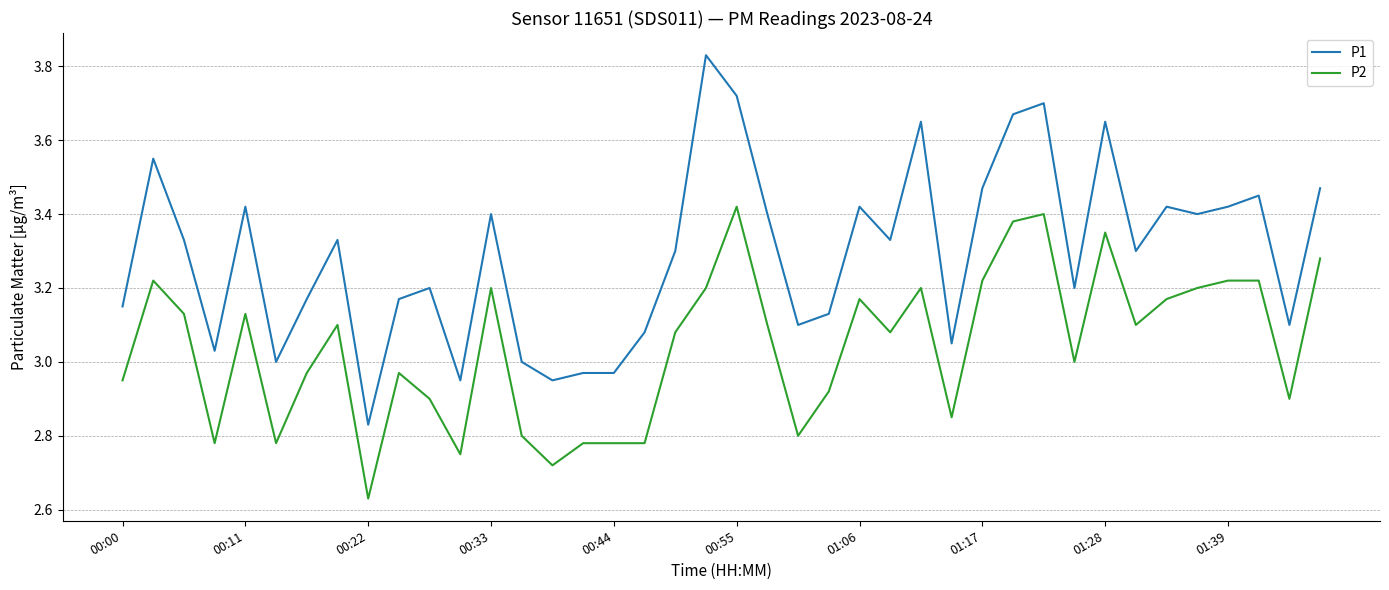

Which series has the largest total across all categories?

P1